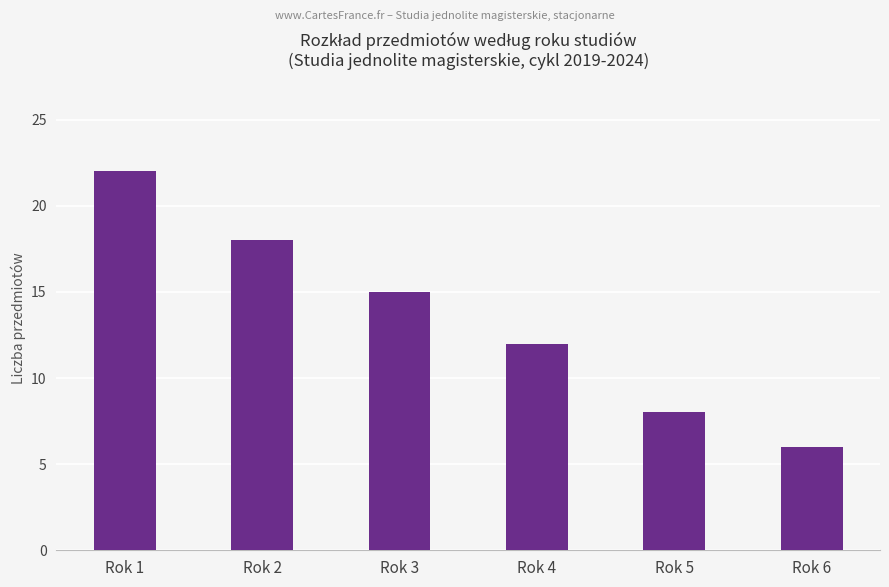

What is the value of the 2nd bar from the left?

18